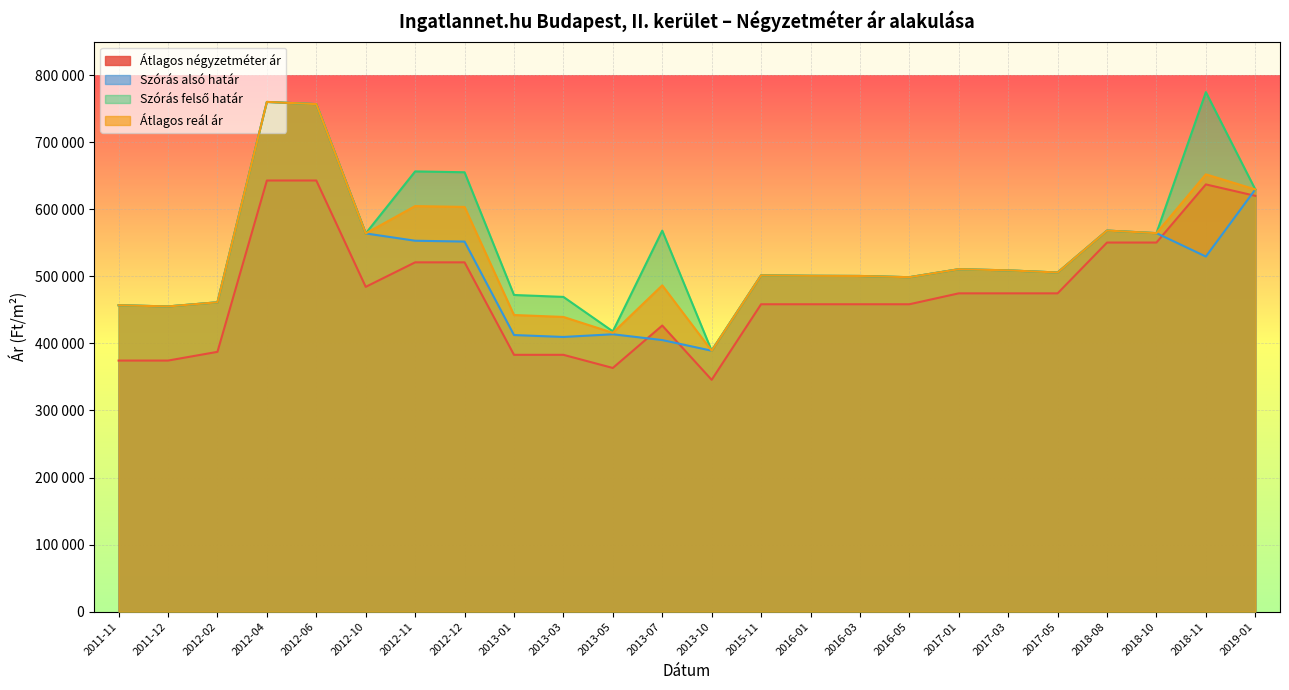

How many lines are shown in the chart?

4